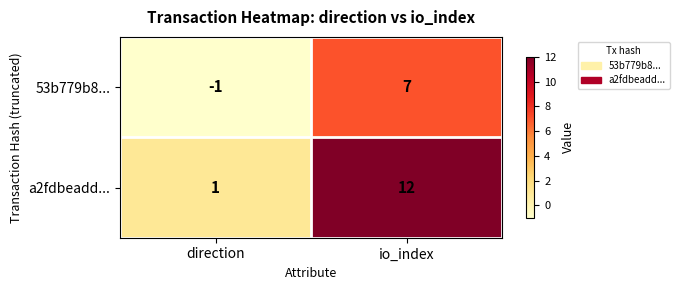

What is the total value across all series at io_index?

19